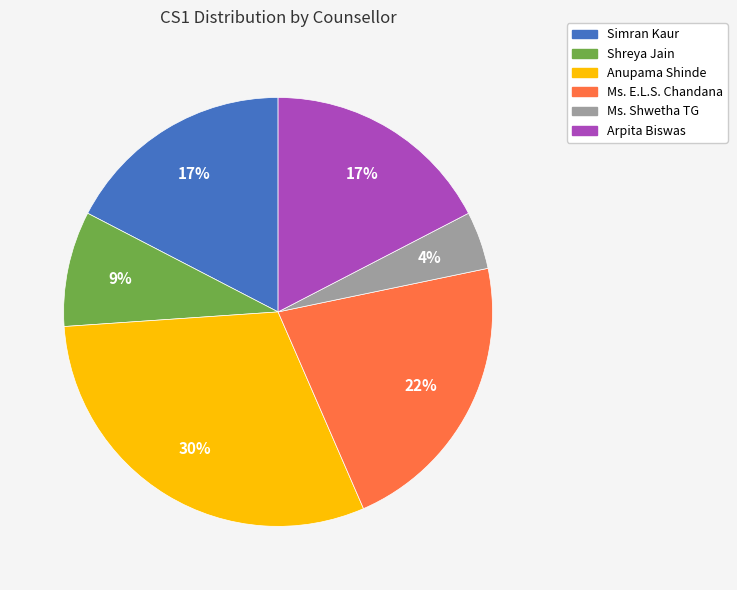

What is the largest slice in the pie chart?

Anupama Shinde